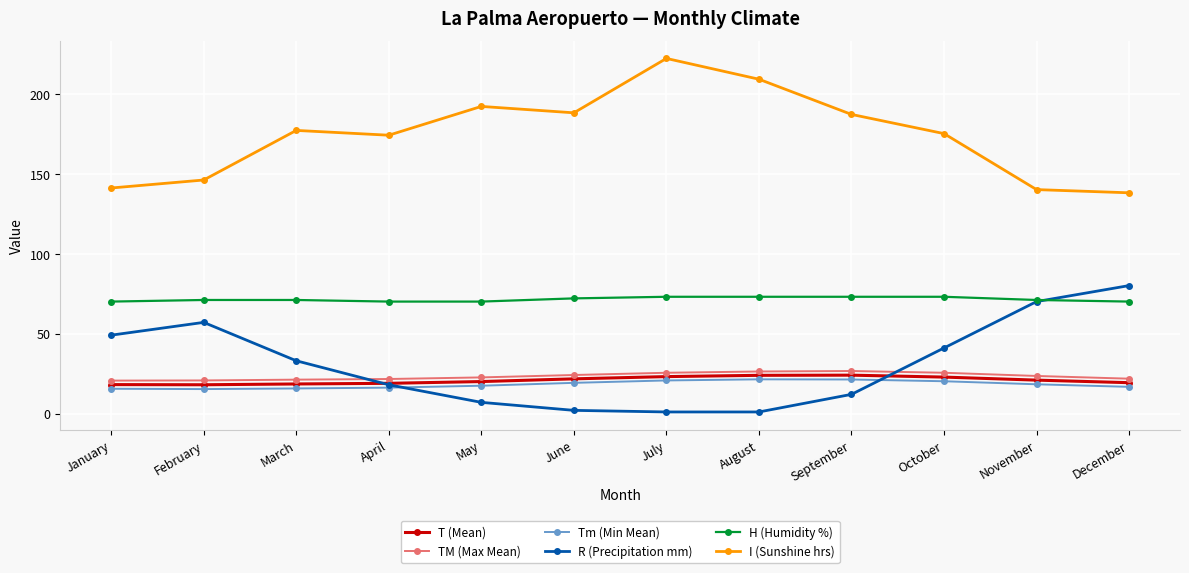

True or false: I (Sunshine hrs) and H (Humidity %) intersect in this chart.

False